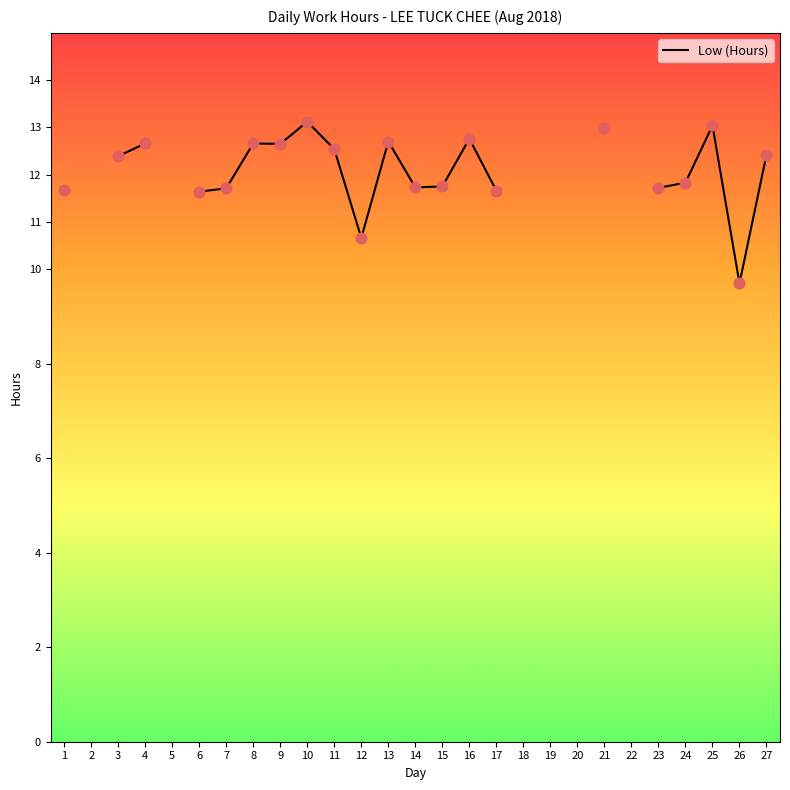

Which has a higher value, 2 or 4?

4